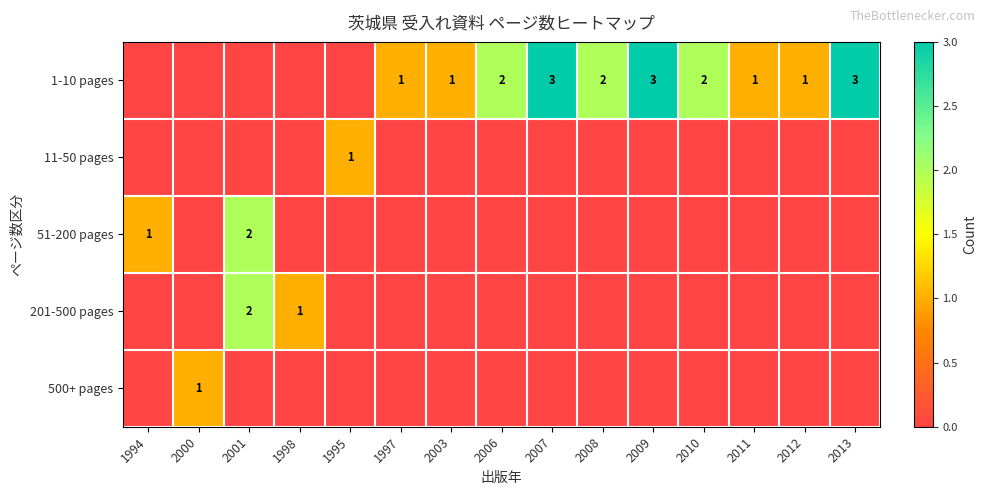

At which category does the chart reach its minimum across all series?

1994